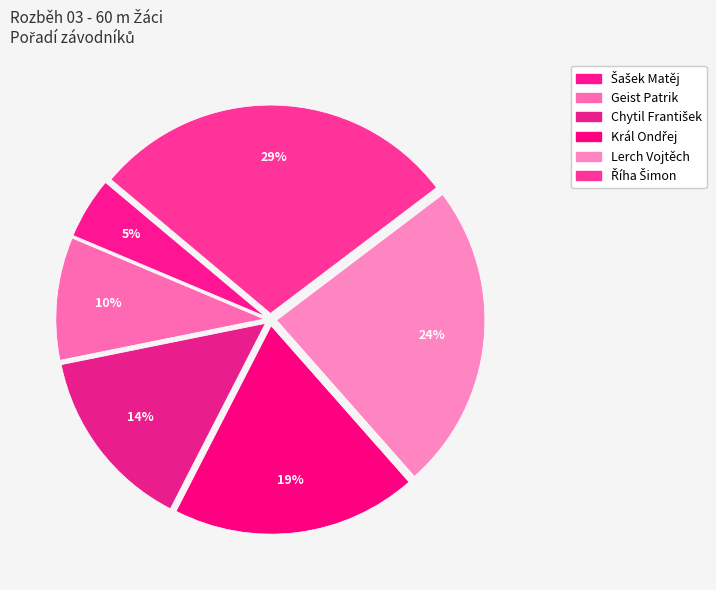

Count the number of slices in the pie.

6